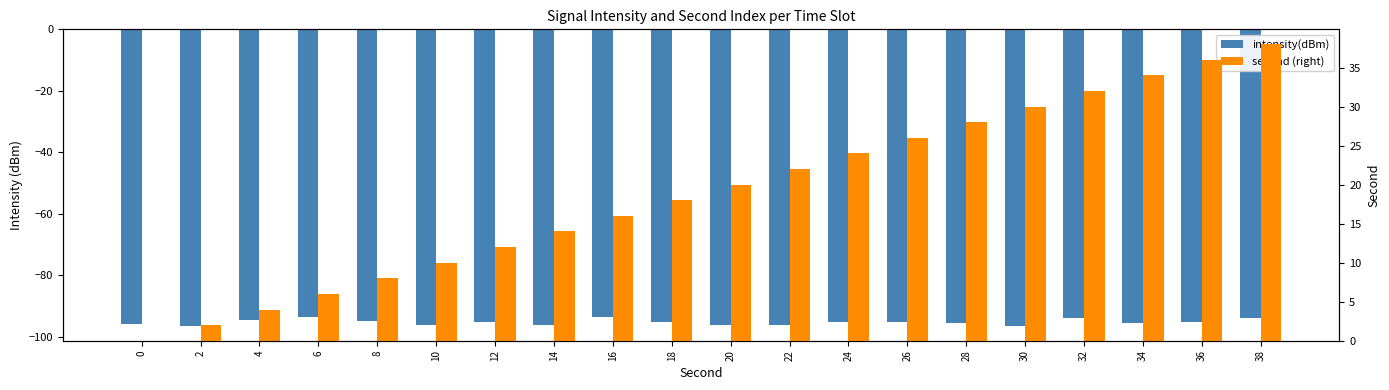

Rank the series by their maximum value, from highest to lowest.

second (right), intensity(dBm)